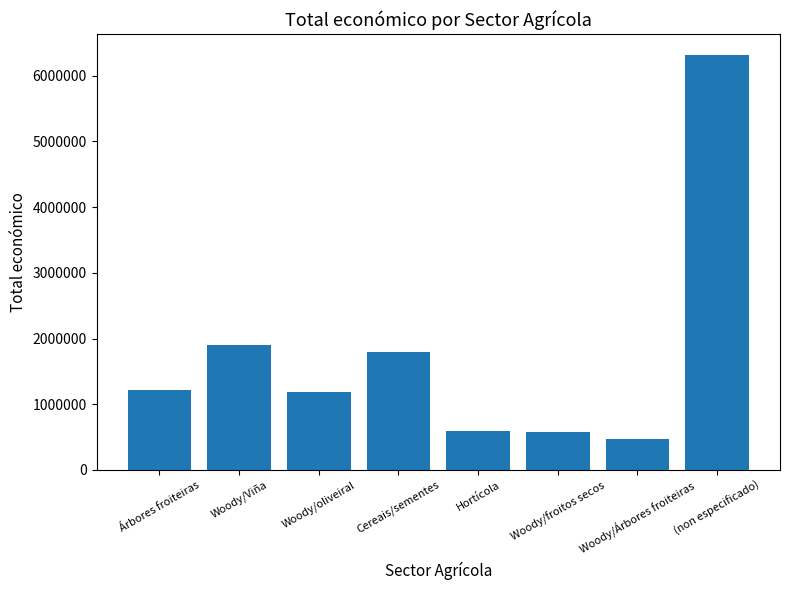

How many distinct data groups are displayed?

1